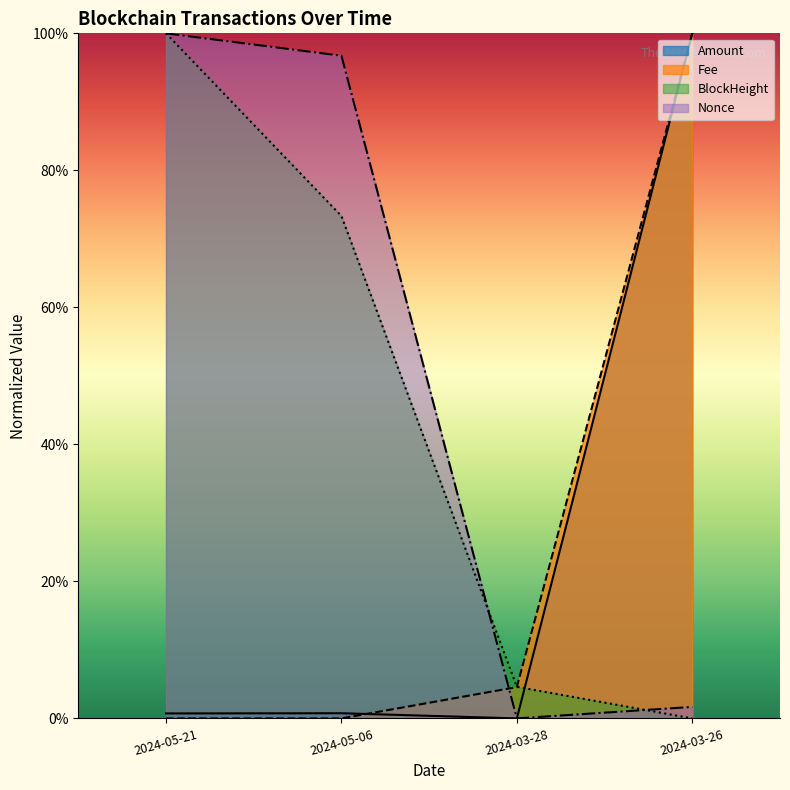

What are all the series names shown in the legend?

Amount, Fee, BlockHeight, Nonce